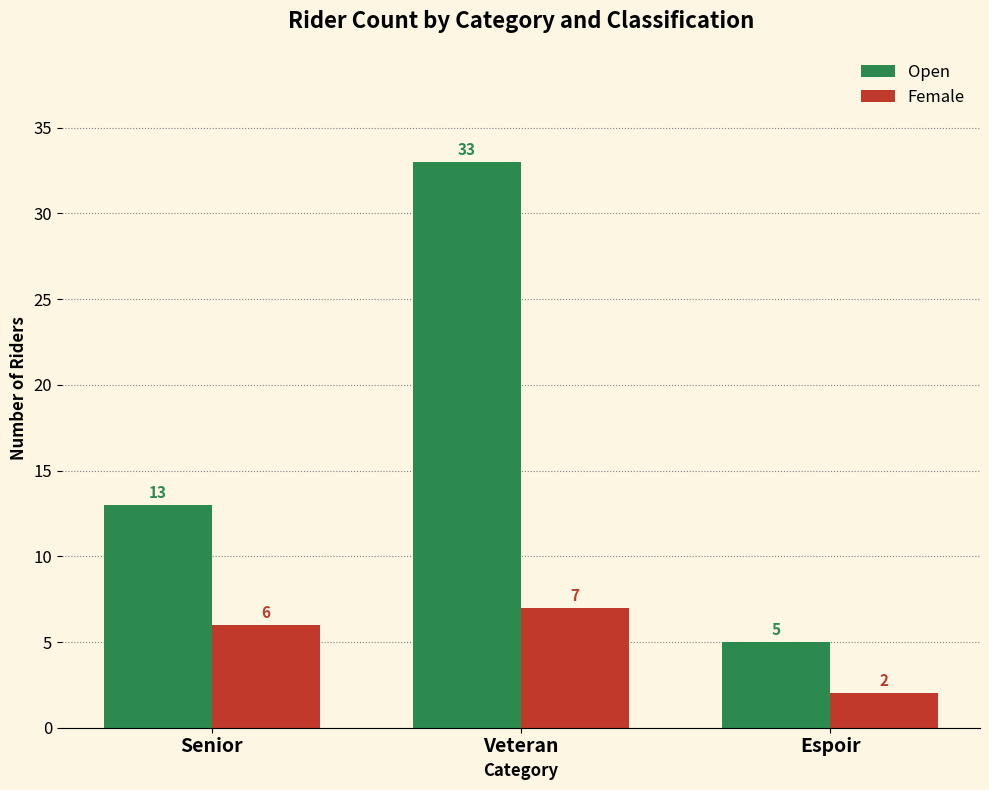

What is the lowest value of the Female series?

2